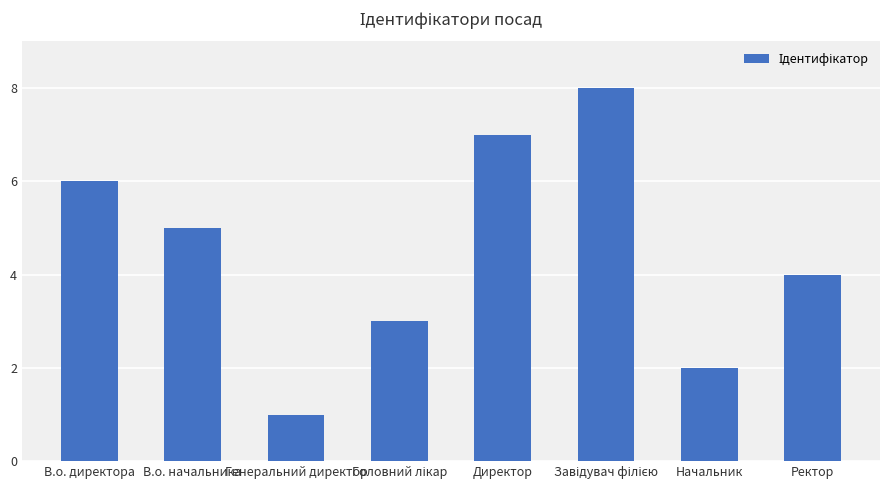

Is it true that the value at Генеральний директор is 1?

True